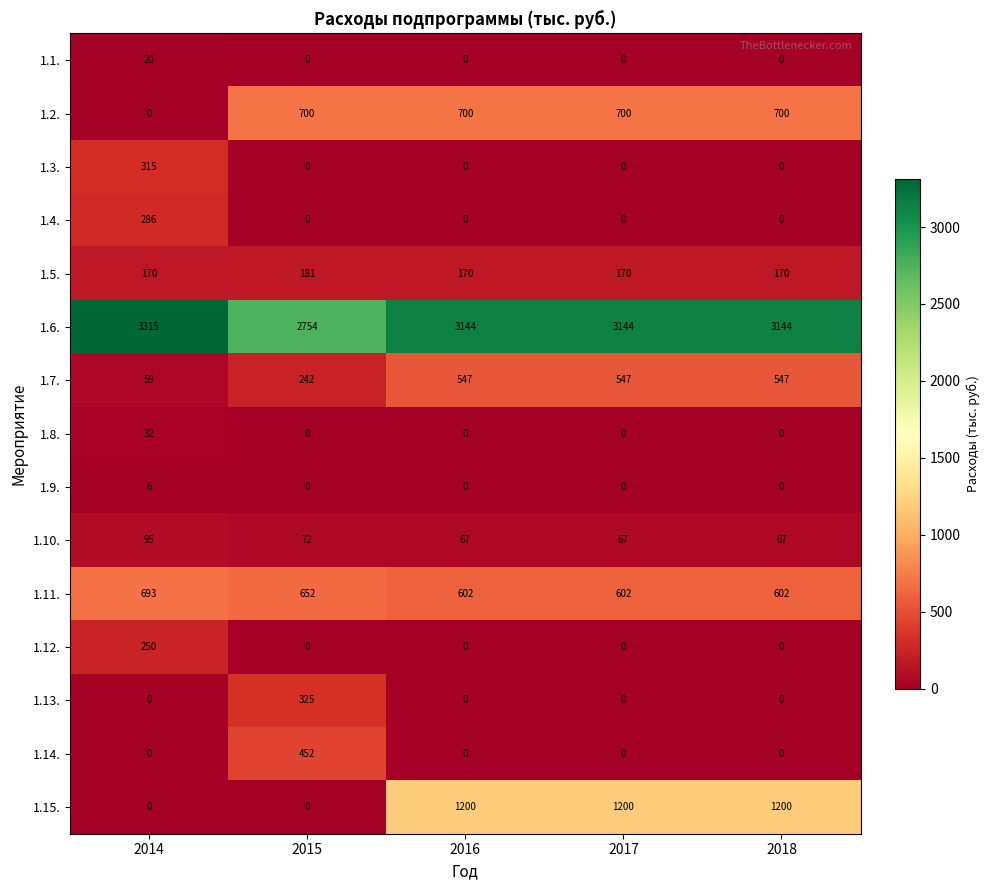

The value of 1.9. at 2017 is 0. True or false?

True